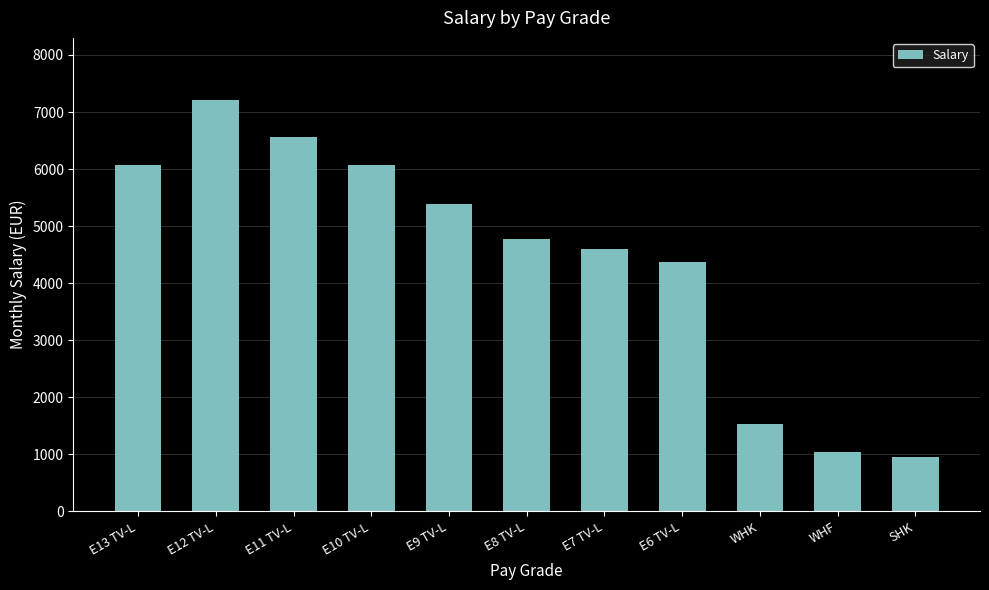

Which label corresponds to the smallest value in the chart?

SHK